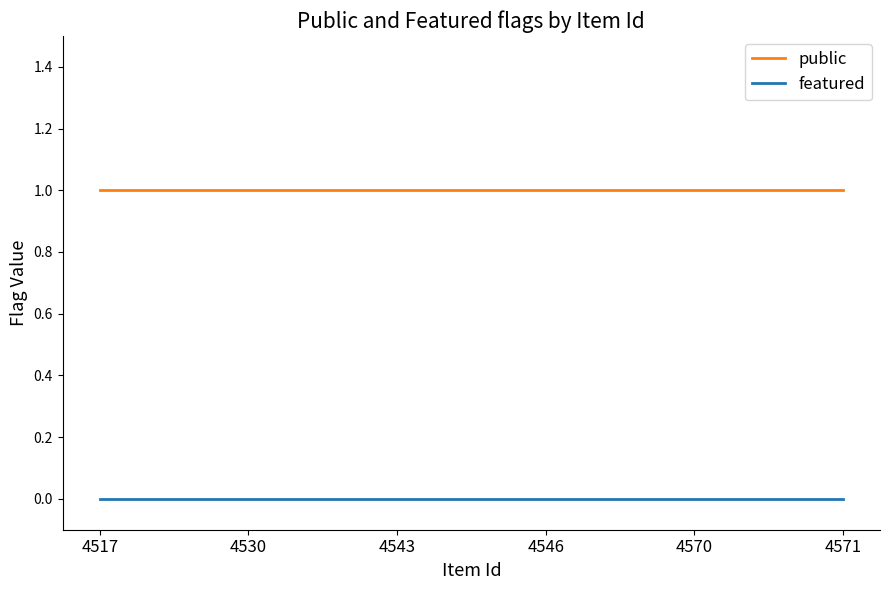

True or false: public and featured intersect in this chart.

False